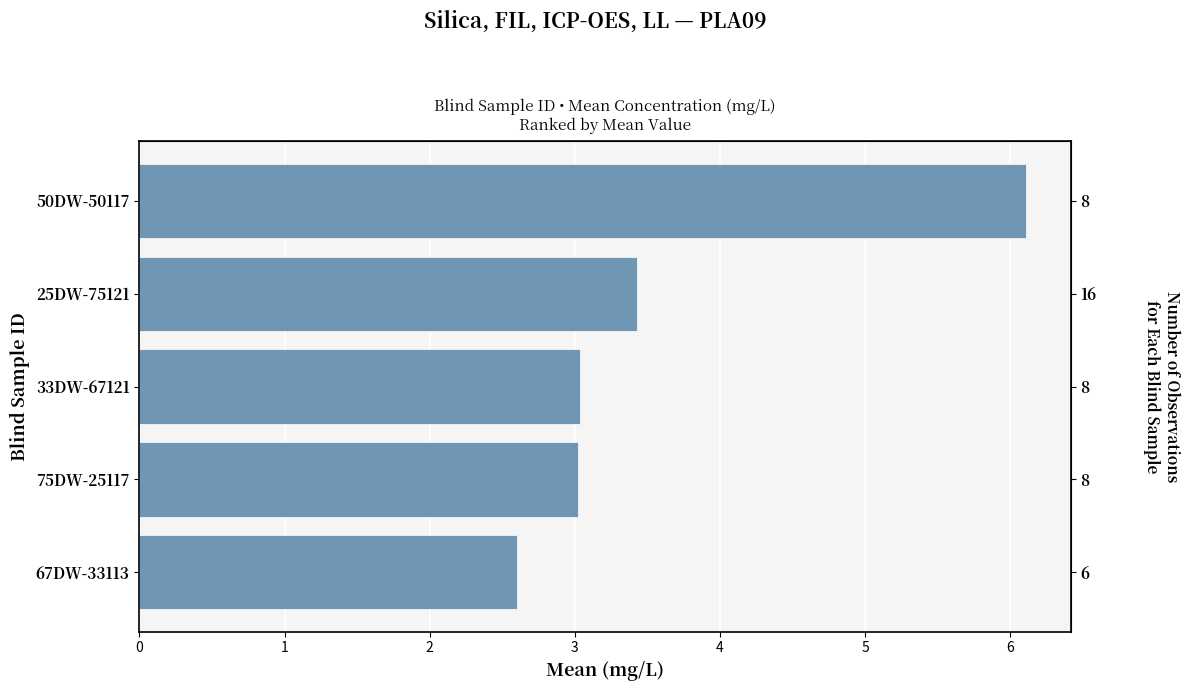

Reading right to left, transcribe all the data shown in this chart.

4=2.6	3=3.0	2=3.0	1=3.4	0=6.1